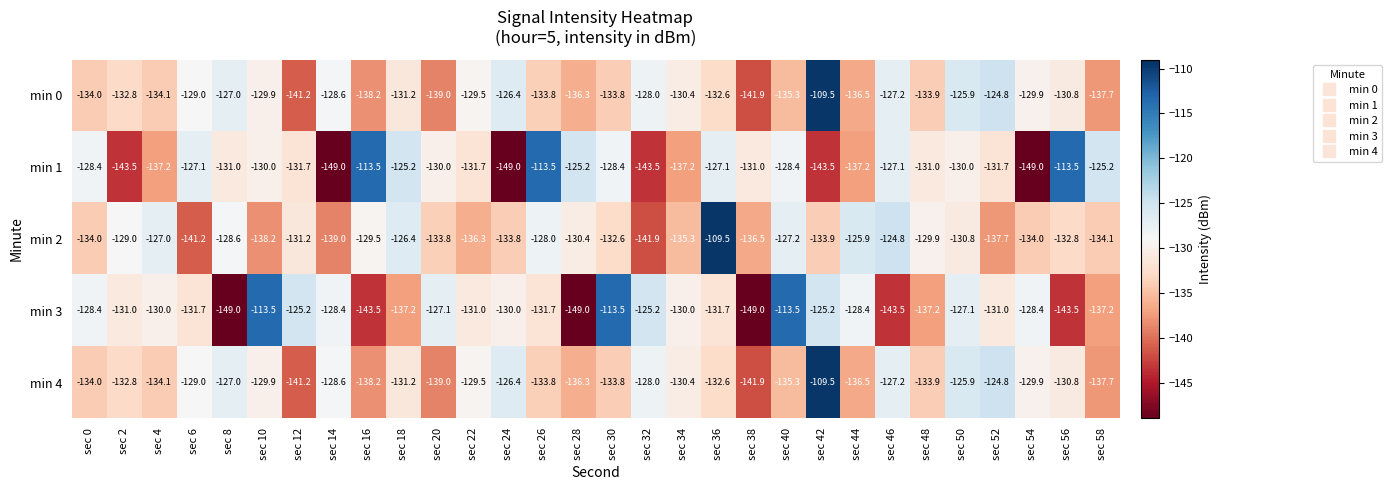

True or false: min 4 has a value of -129.9 at sec 10.

True